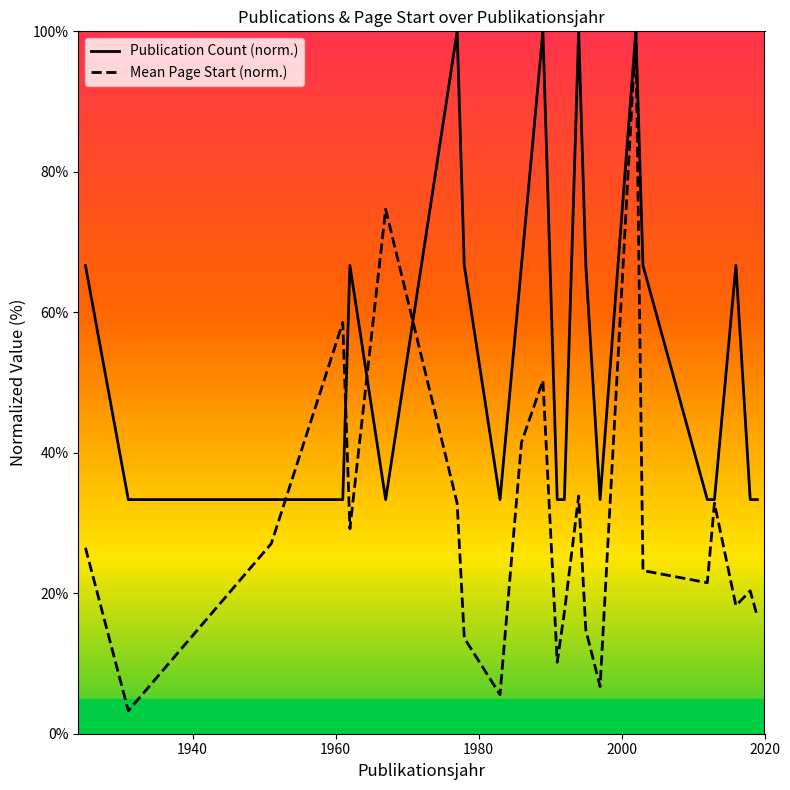

How many interior local peaks does the Mean Page Start (norm.) series have?

7